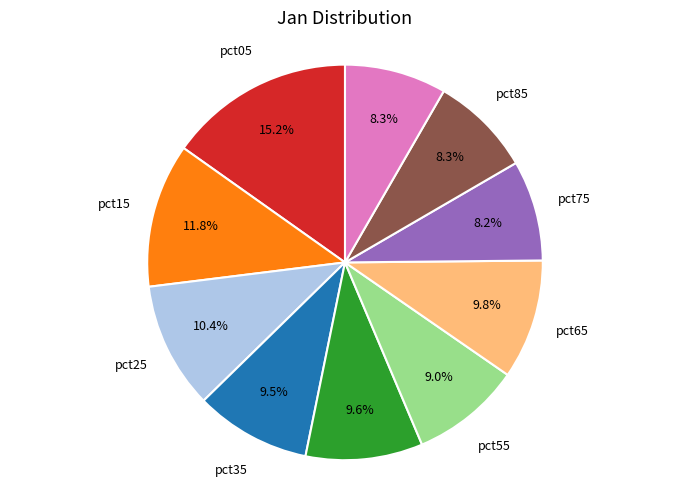

Is it true that pct75 is 1% of the pie?

False